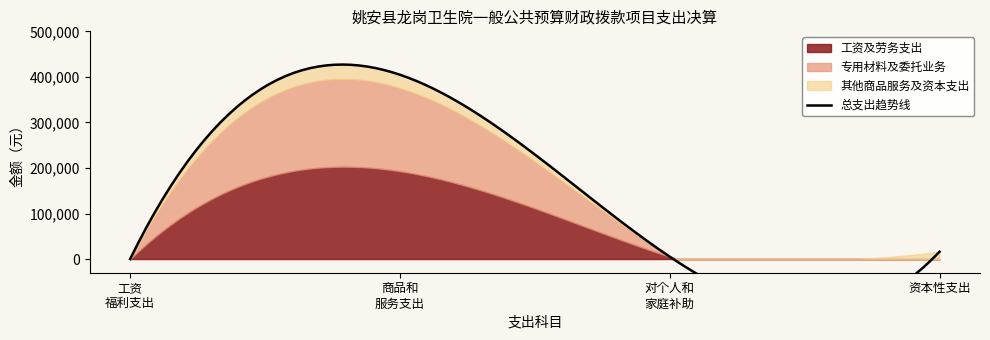

How many values are above zero?

3